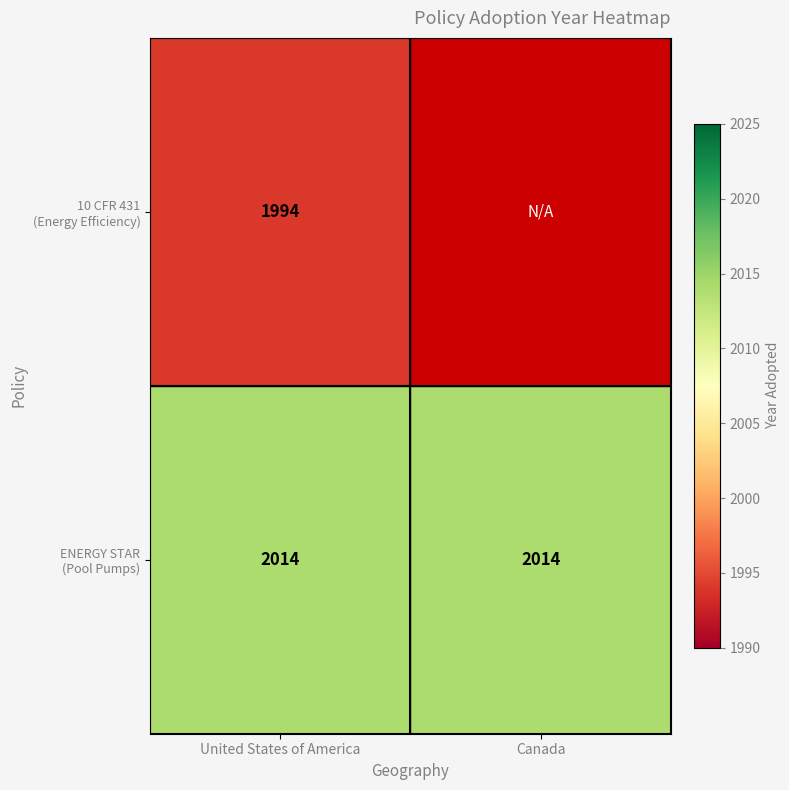

What is the difference between the highest and lowest values at United States of America?

20